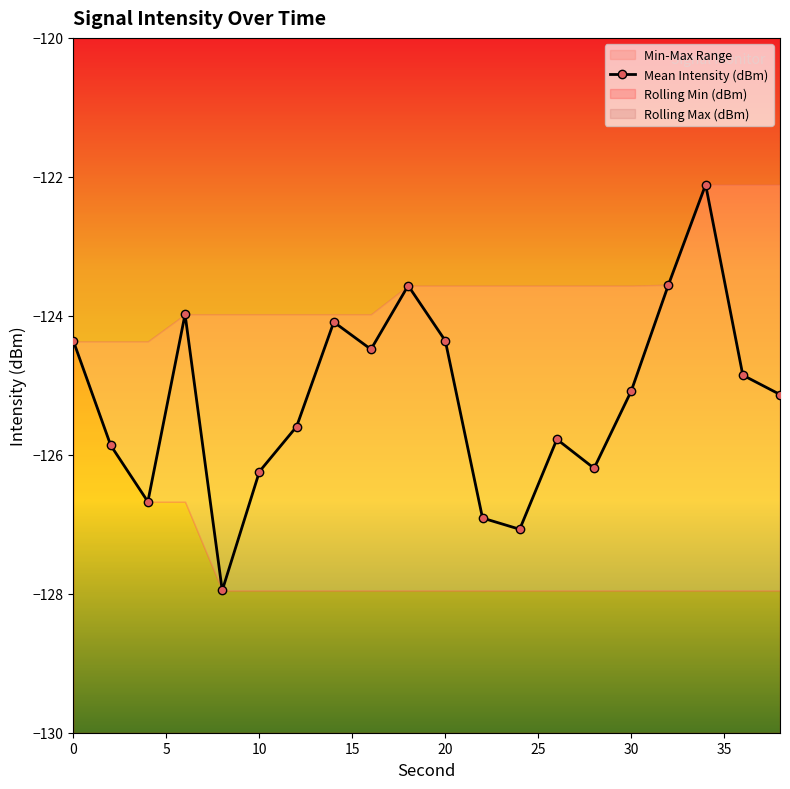

Reading right to left, extract all data points from this chart.

-125.1	-124.9	-122.1	-123.6	-125.1	-126.2	-125.8	-127.1	-126.9	-124.4	-123.6	-124.5	-124.1	-125.6	-126.2	-128.0	-124.0	-126.7	-125.9	-124.4